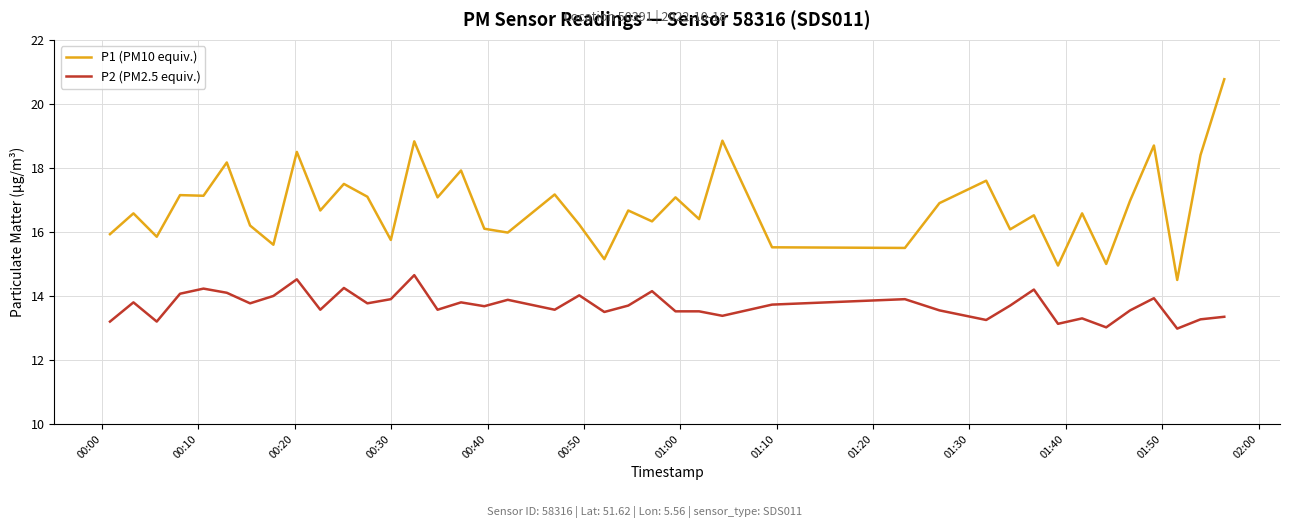

What is the smallest value displayed?

13.0